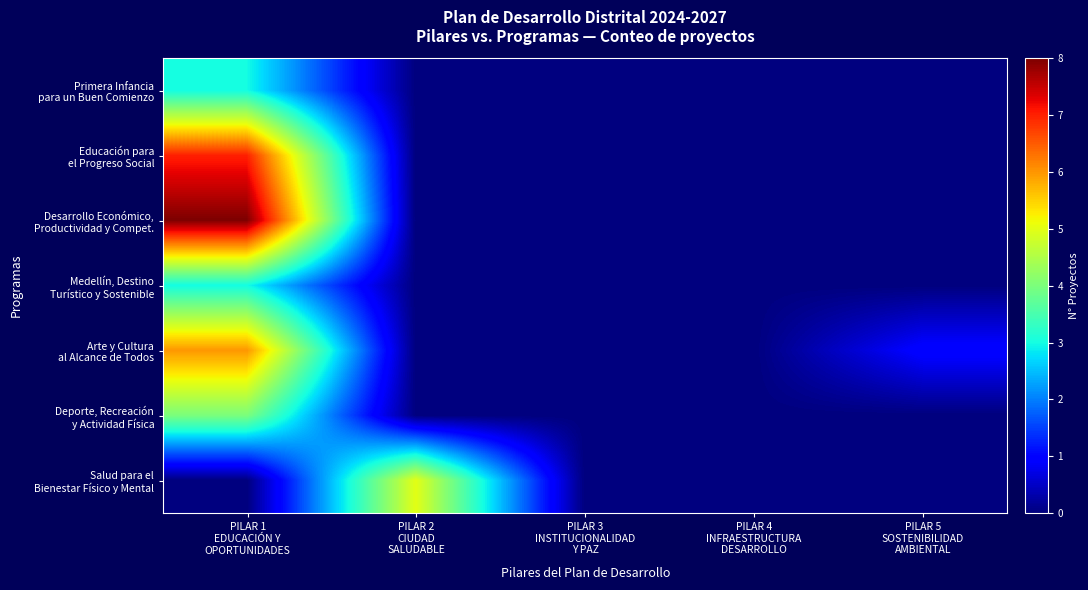

Which has a higher value, PILAR 4
INFRAESTRUCTURA
DESARROLLO or PILAR 3
INSTITUCIONALIDAD
Y PAZ?

PILAR 4
INFRAESTRUCTURA
DESARROLLO